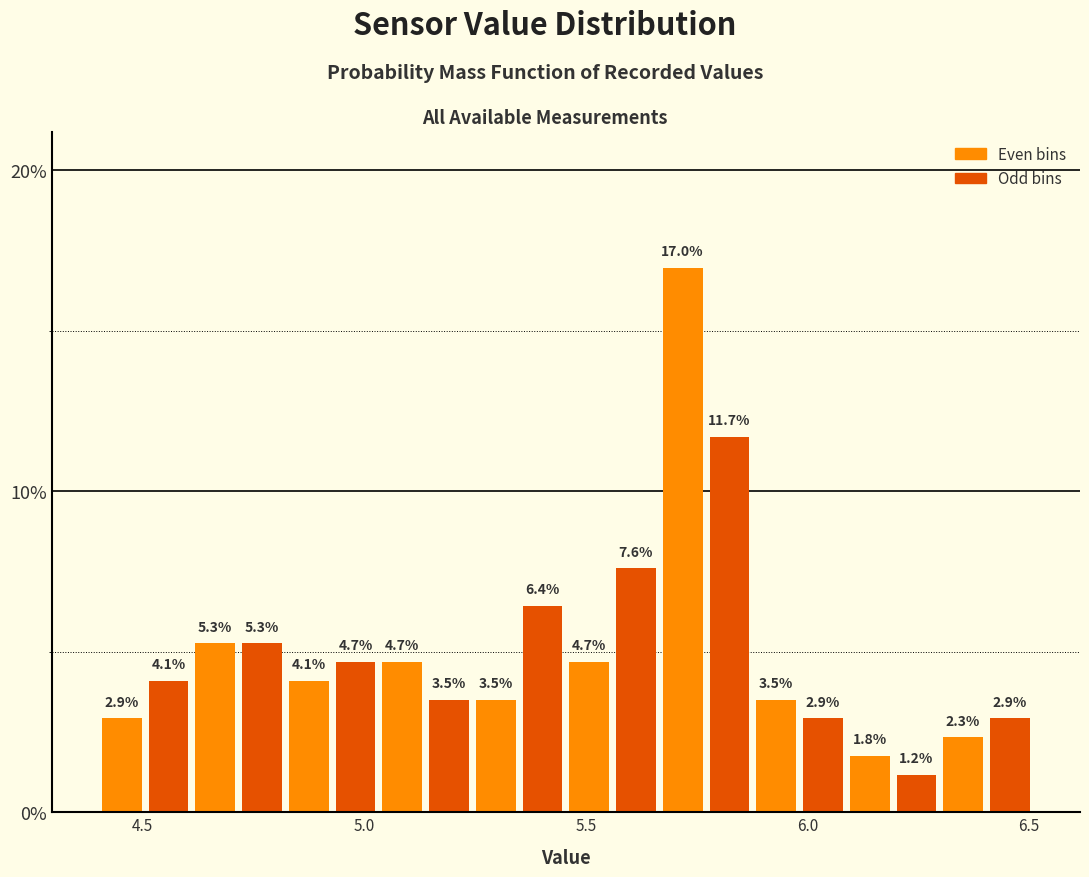

Around what value on the x-axis is the tallest bar? Give the approximate position of its centre, as read against the axis.

5.70